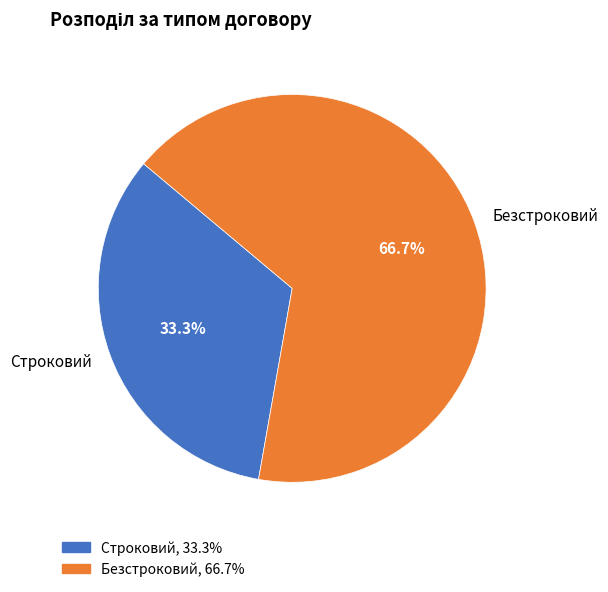

Approximately how many times larger is the value at Безстроковий compared to Строковий?

2.0